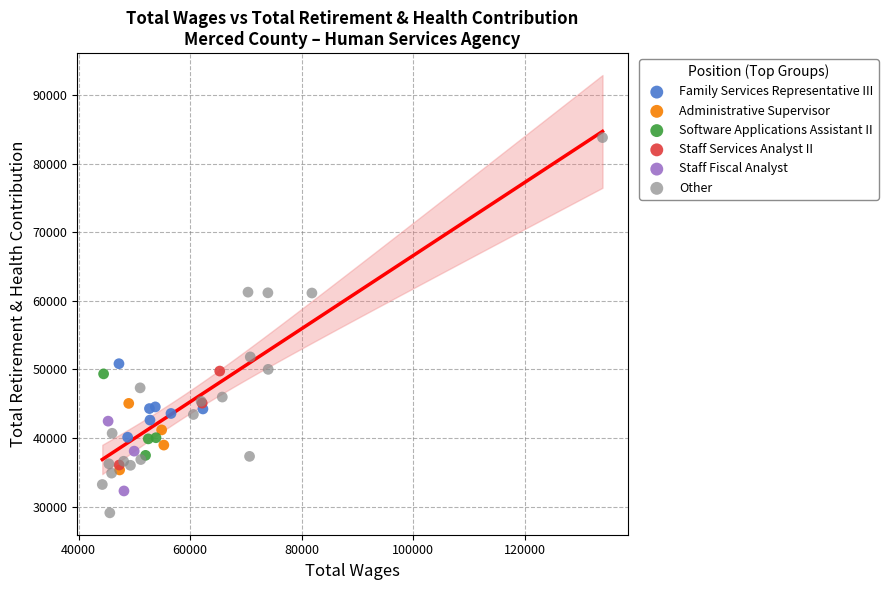

Which series contains the highest Y value?

Other